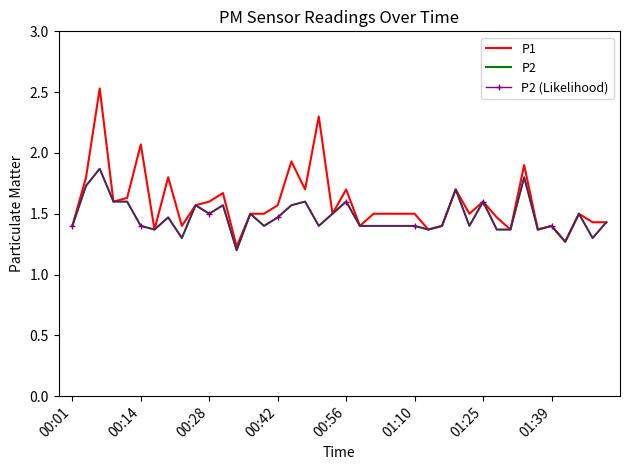

List the series in order of their peak value, highest first.

P1, P2, P2 (Likelihood)